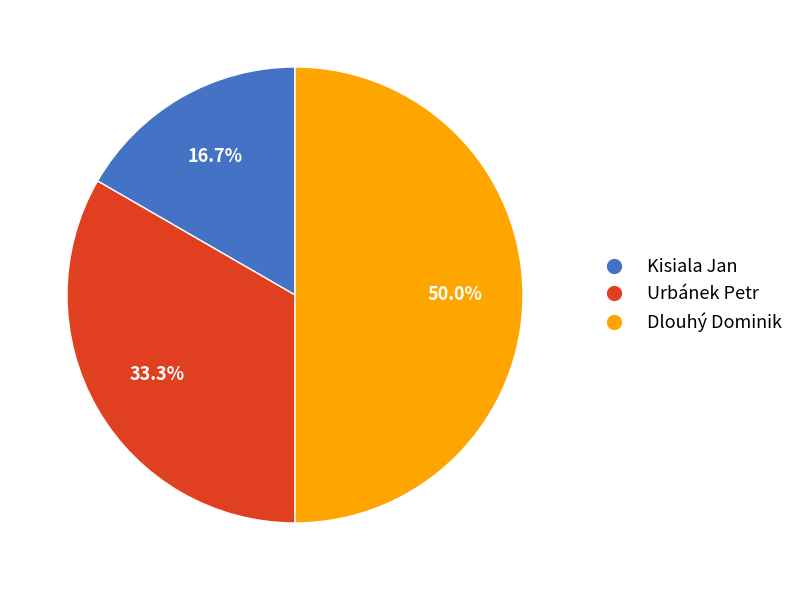

Is Kisiala Jan the majority of the pie?

No